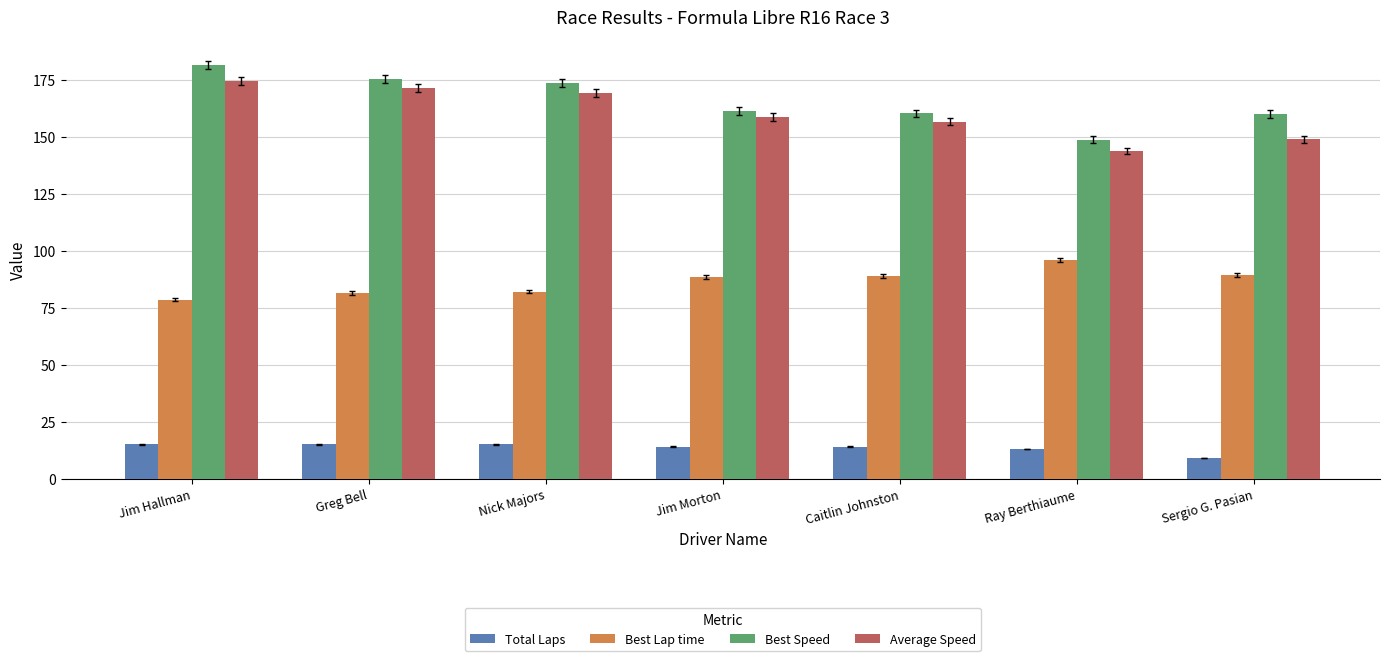

What are all the series names shown in the legend?

Total Laps, Best Lap time, Best Speed, Average Speed